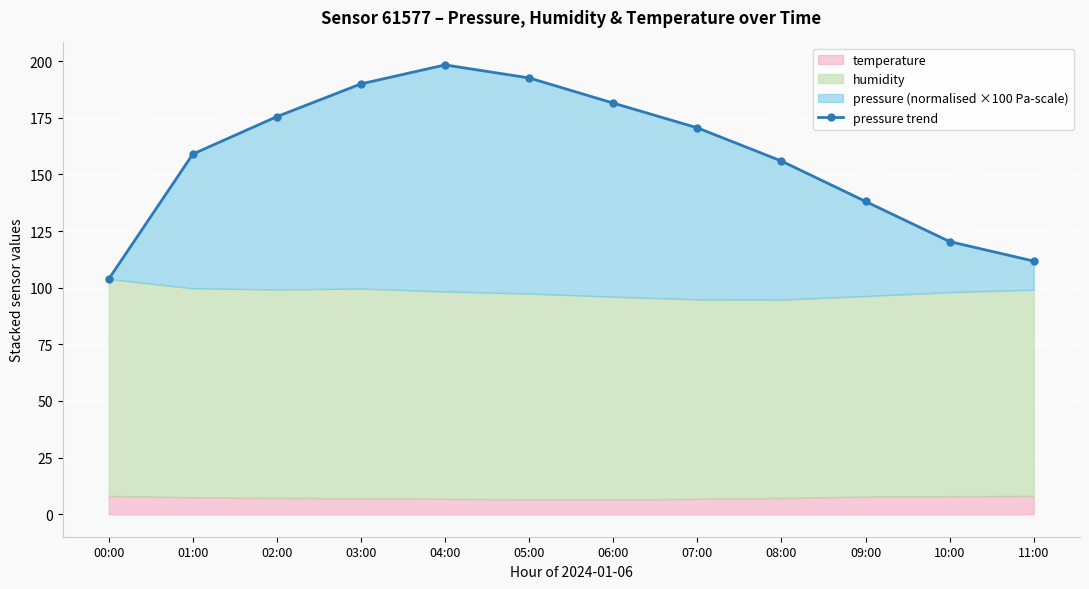

Reading left to right, what are all the values shown in this chart?

103.8	159.0	175.5	189.9	198.3	192.5	181.4	170.5	155.9	138.0	120.3	111.7